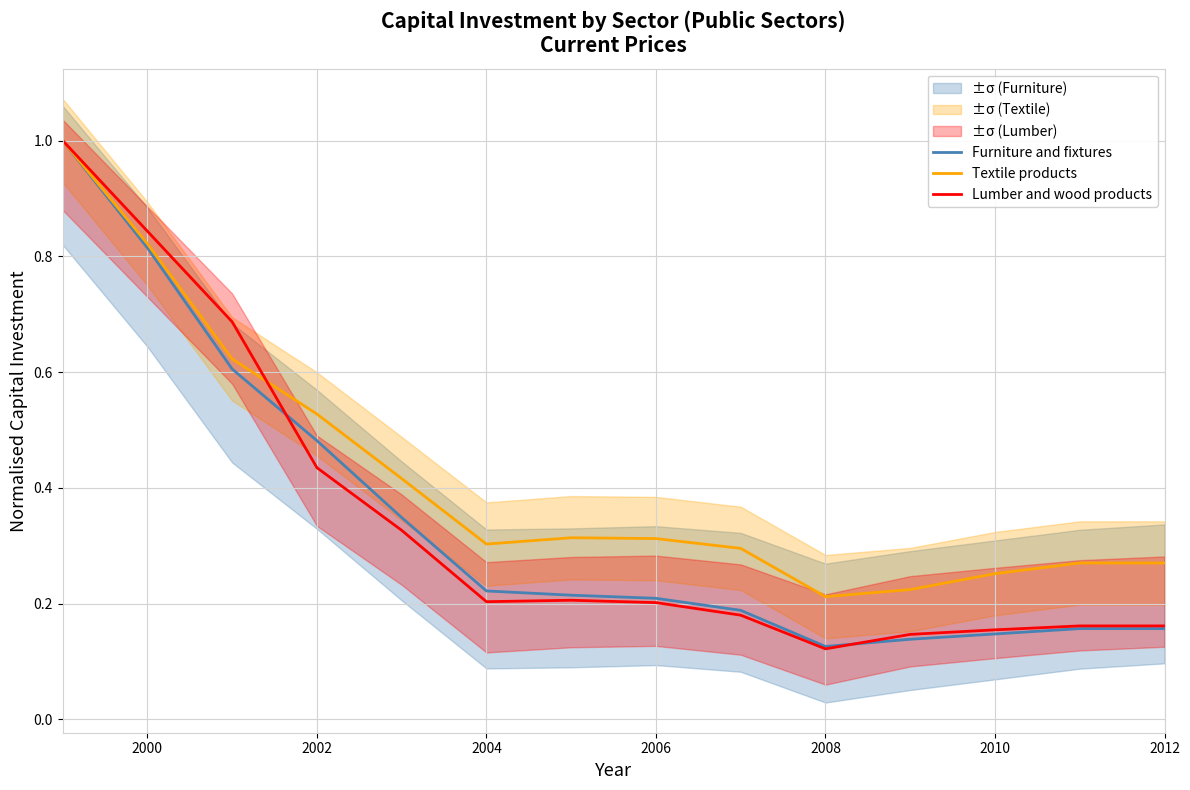

How many Furniture and fixtures values are between 0 and 1?

14